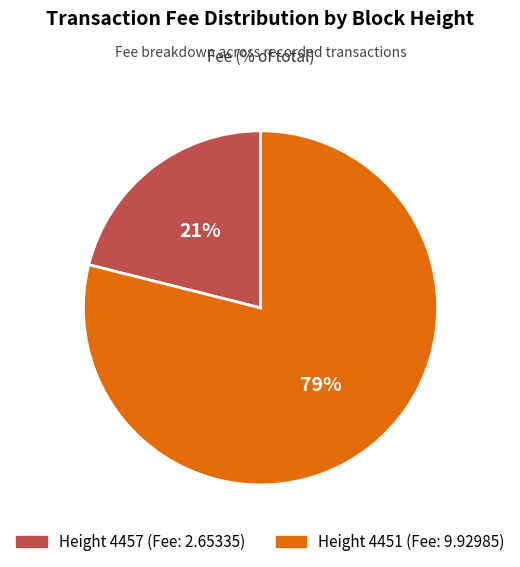

Is there a majority slice in this chart?

Yes